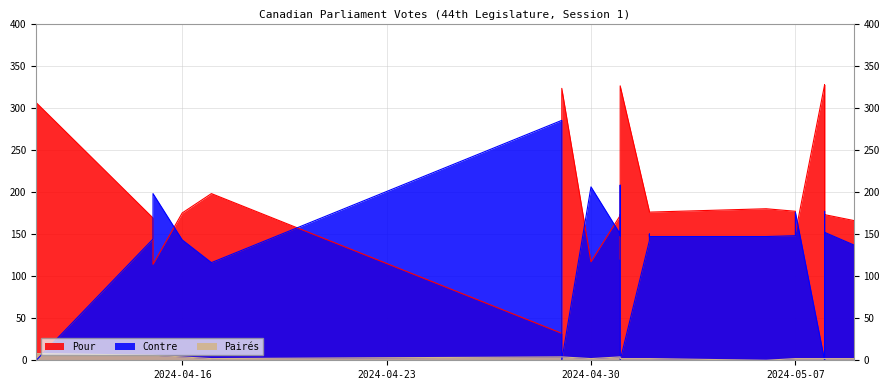

How many data points in Pour are above 172?

19